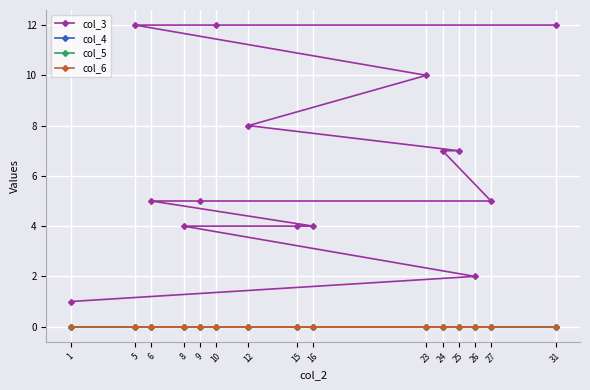

True or false: col_3 and col_4 cross at least once.

False